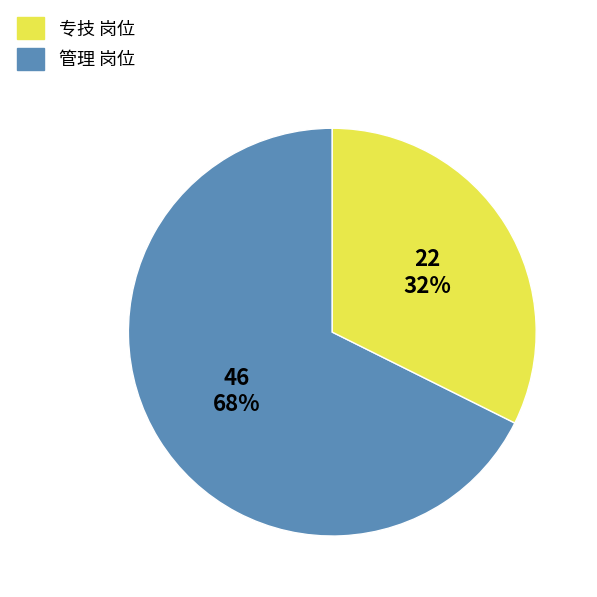

To the nearest percent, what is the average slice percentage?

50%